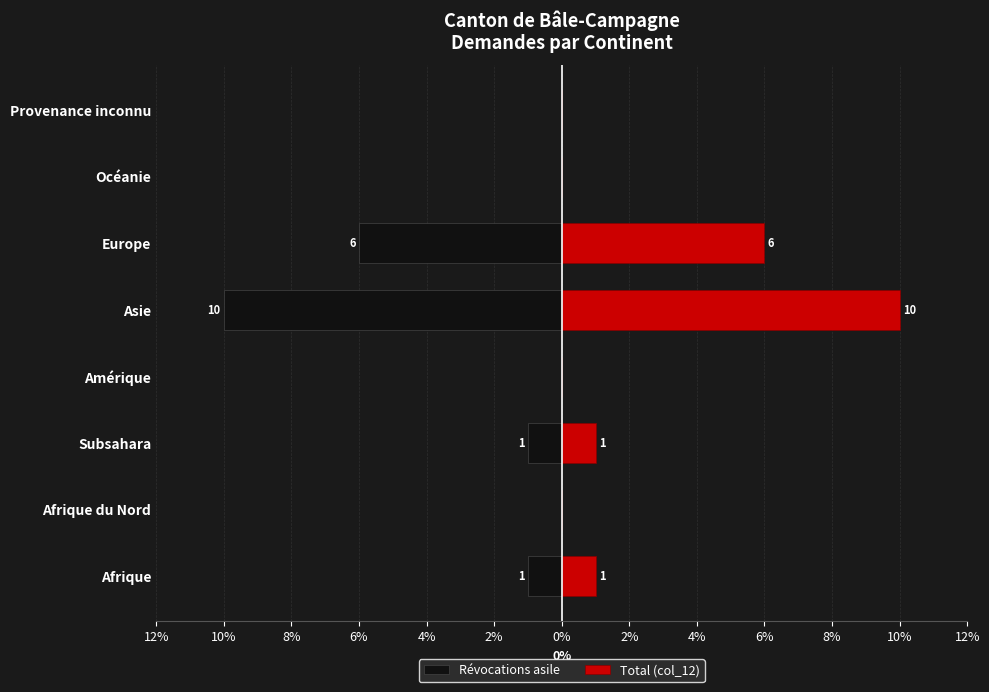

At how many categories does at least one series exceed 3?

2